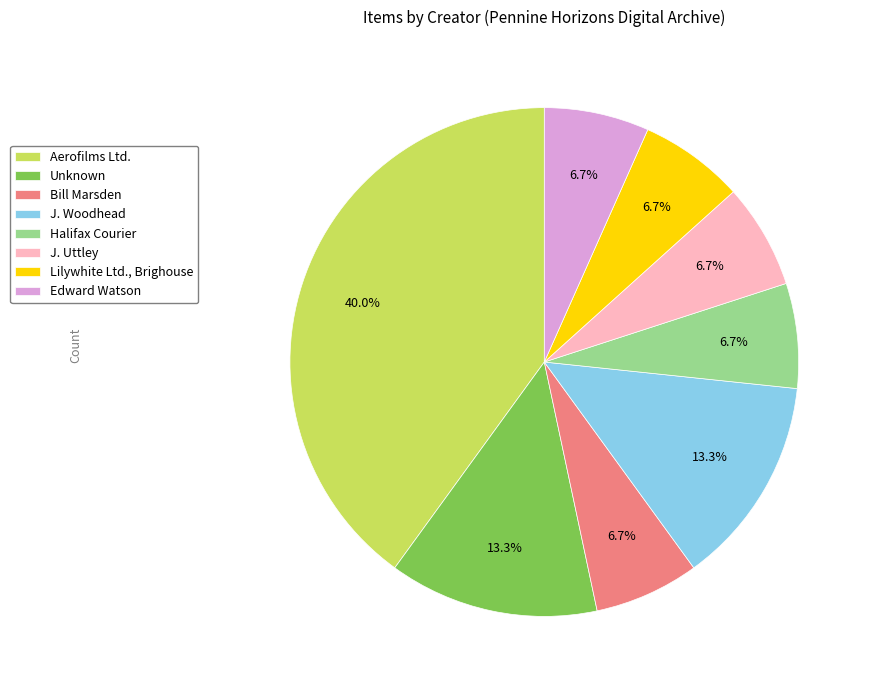

Is it true that Edward Watson is 7% of the pie?

True